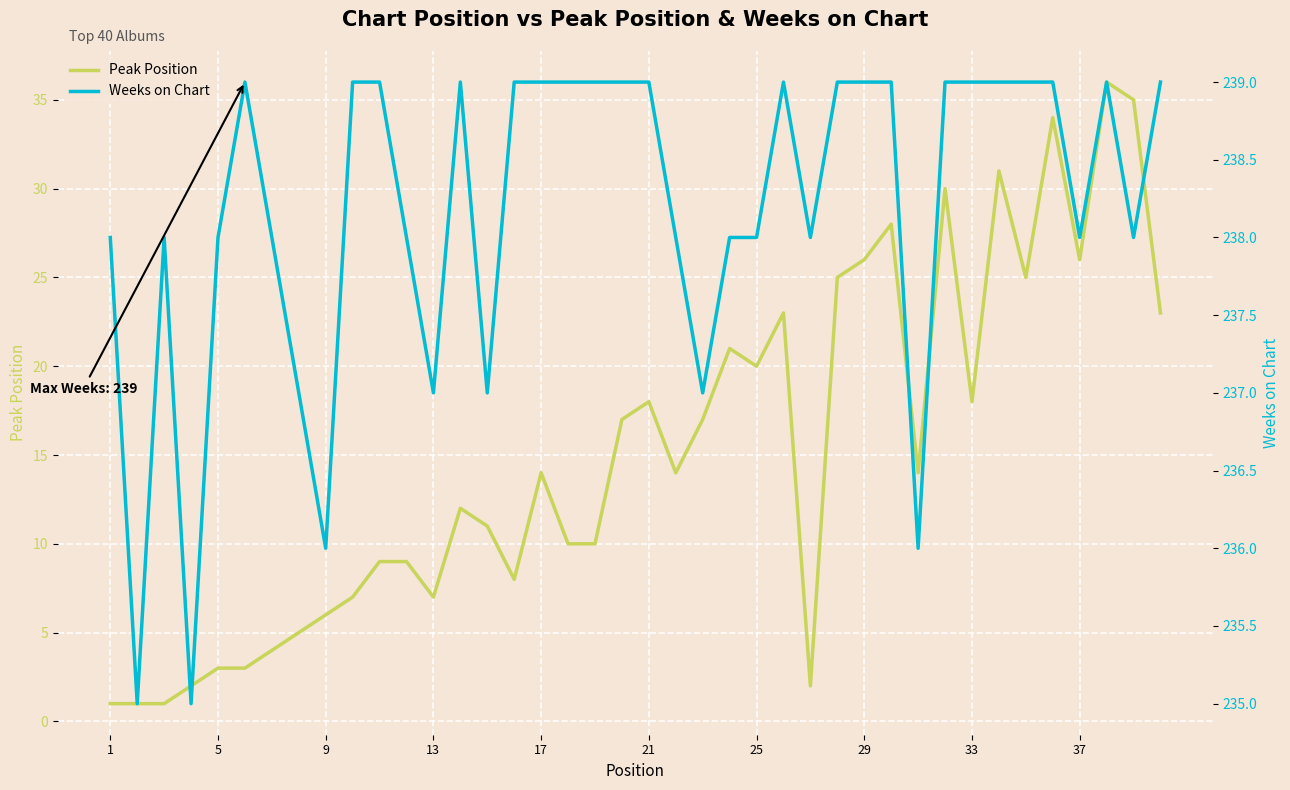

The value of Peak Position at 33 is 18. True or false?

True